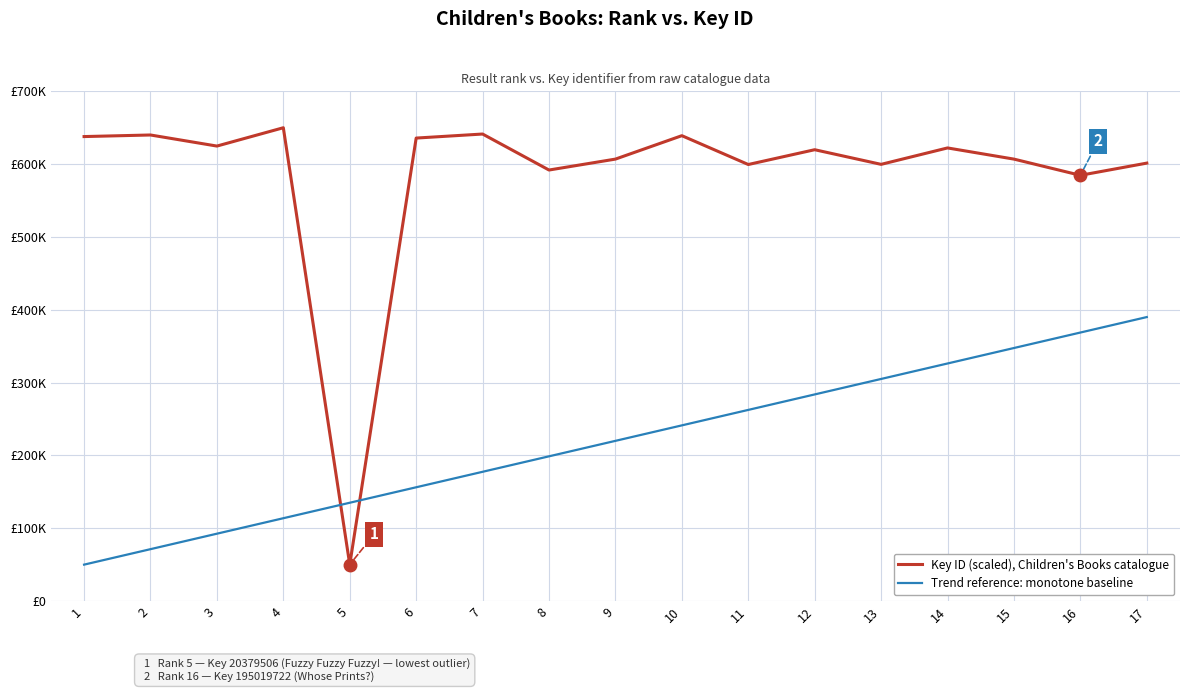

What is the difference between the second highest and second lowest values in the Key ID (scaled), Children's Books catalogue series?

56681.2